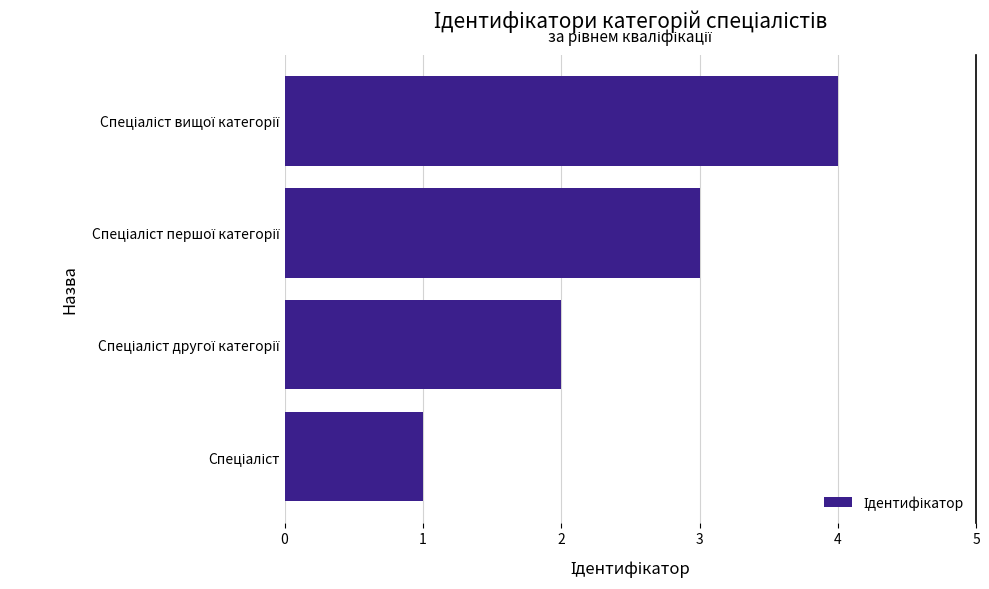

Are the bars horizontal?

Yes